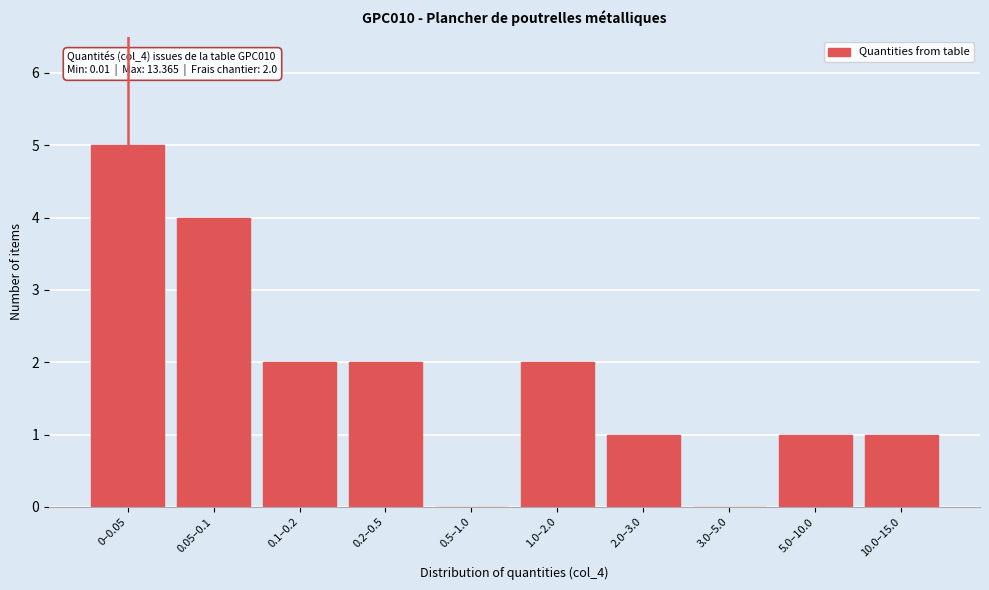

Reading left to right, extract all data points from this chart.

0–0.05=5	0.05–0.1=4	0.1–0.2=2	0.2–0.5=2	0.5–1.0=0	1.0–2.0=2	2.0–3.0=1	3.0–5.0=0	5.0–10.0=1	10.0–15.0=1